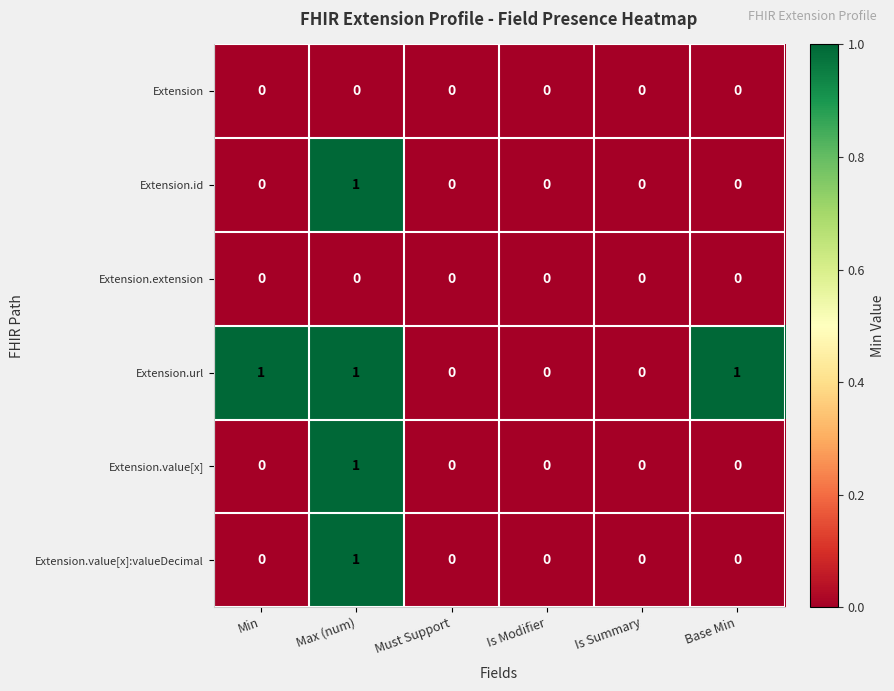

The Extension.value[x]:valueDecimal series shows 1 at Max (num). True or false?

True